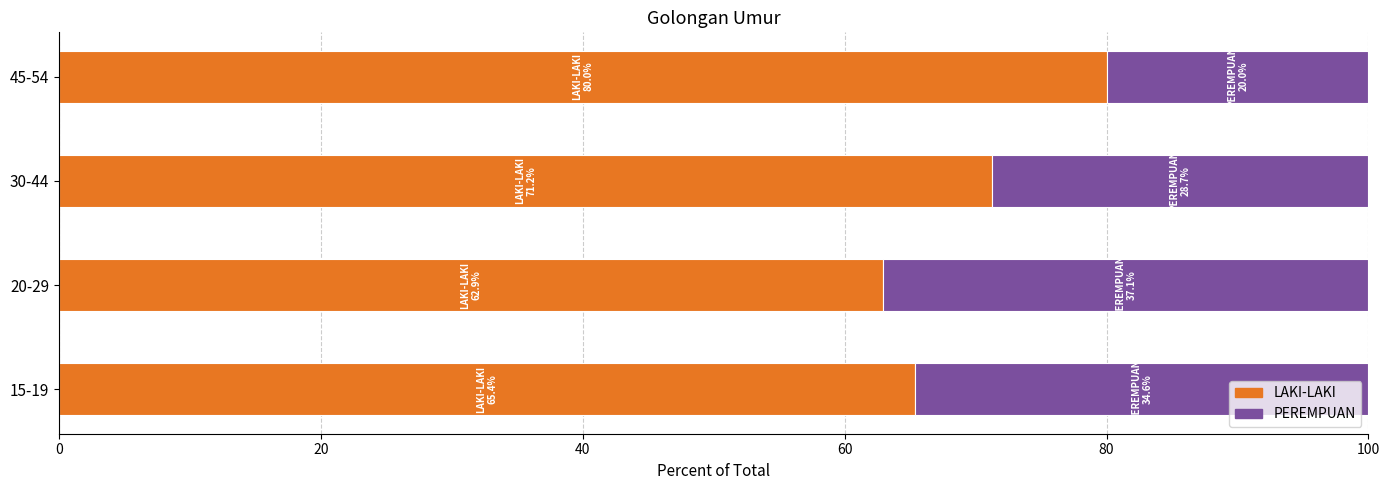

What is the difference between the second highest and second lowest values in the LAKI-LAKI series?

5.9